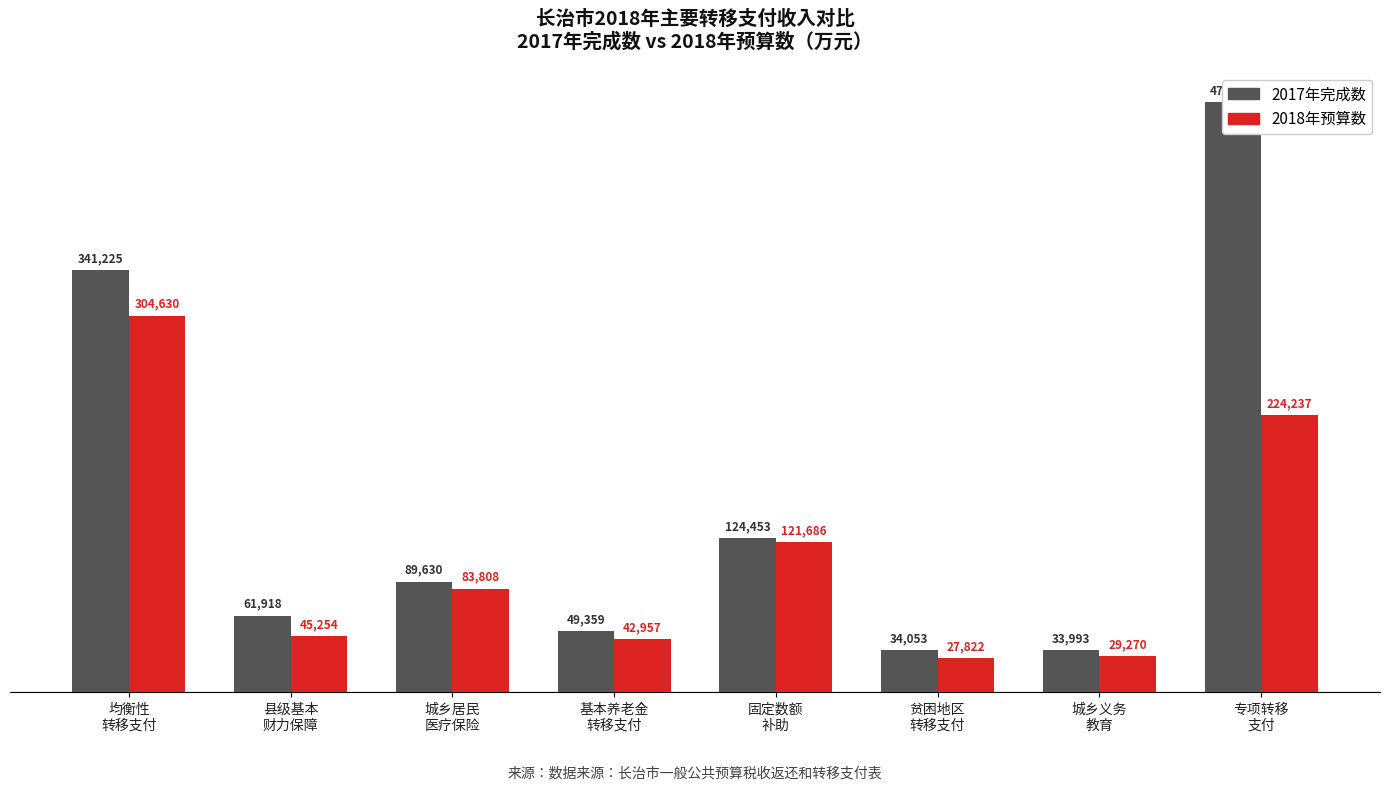

What is the total value across all series at 固定数额
补助?

246139